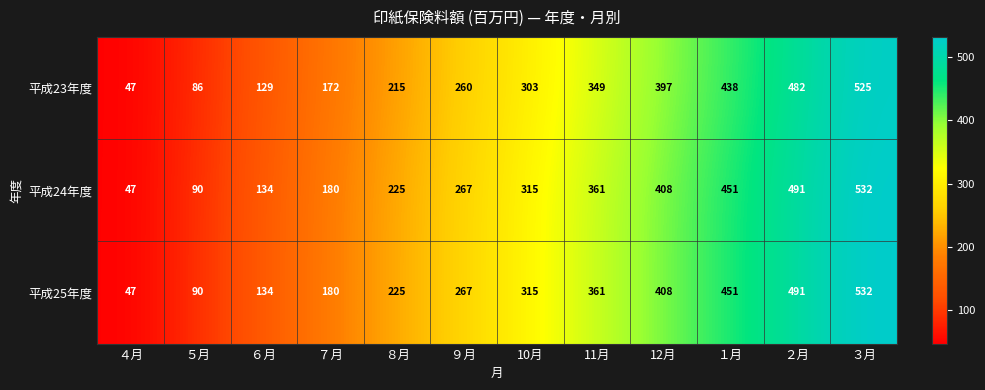

What is the difference between the highest and lowest values at ７月?

8